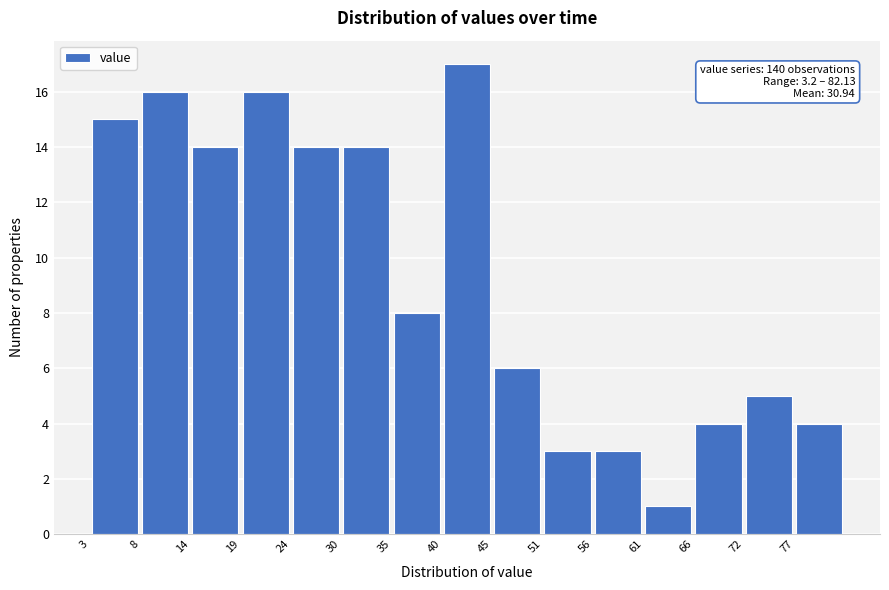

Which range on the x-axis has the tallest bar?

40 to 45